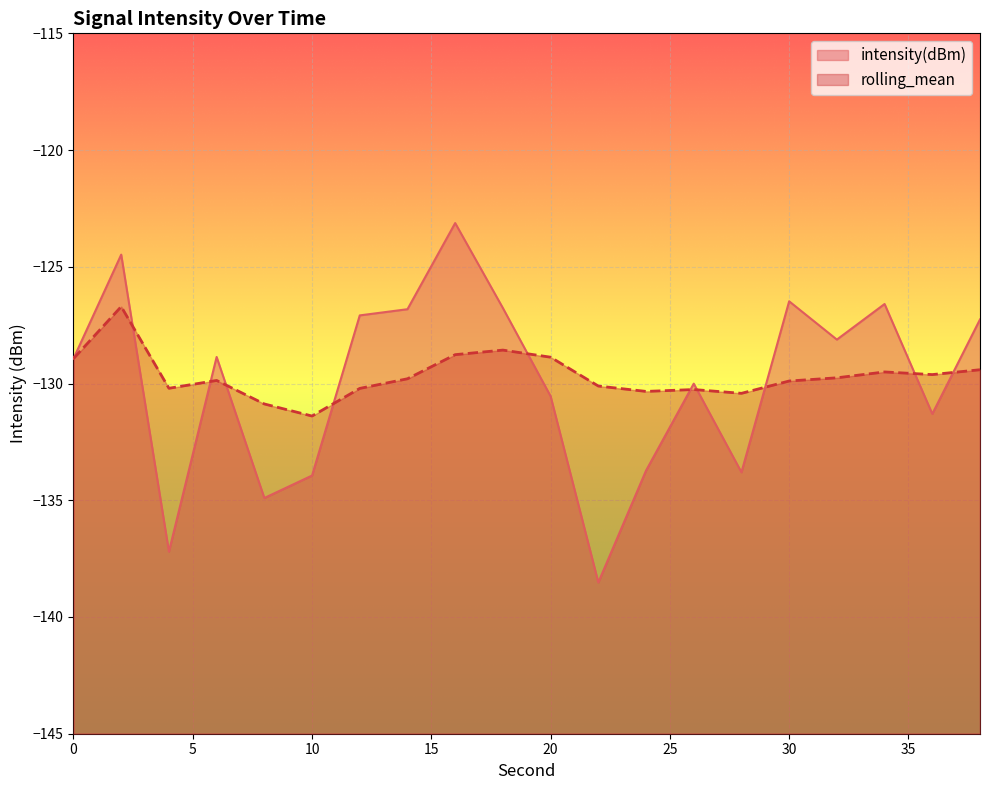

At which category is the sum across all series the highest?

2